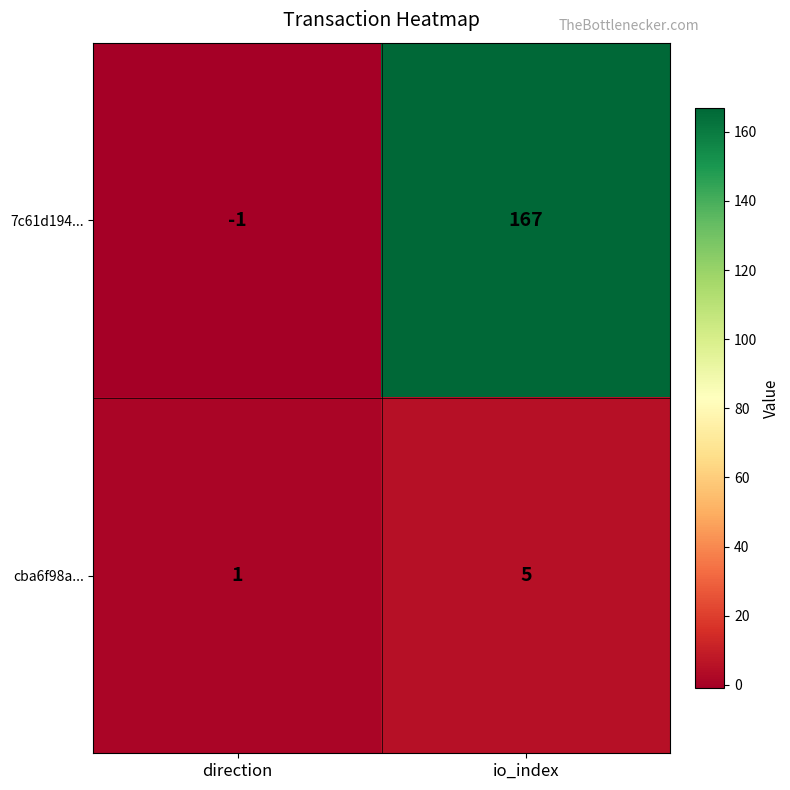

What is the difference between the maximum and minimum values in the 7c61d194... series?

168